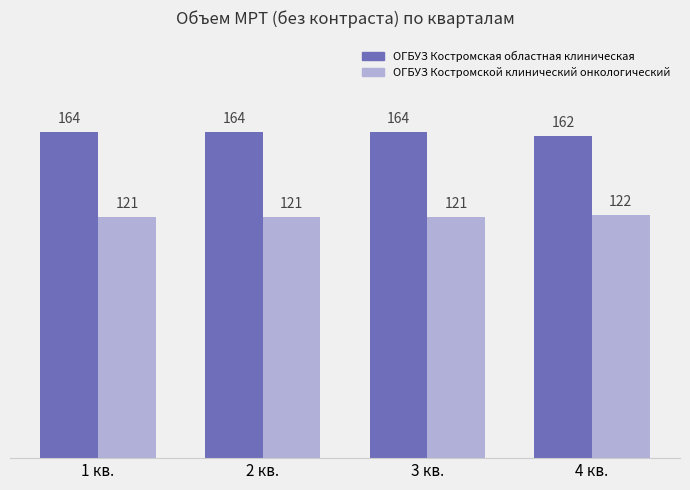

What is the label of the 2nd bar from the right?

3 кв.